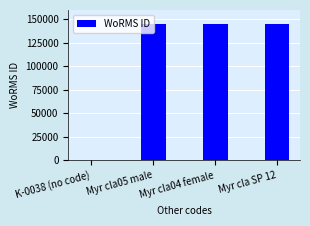

The value at Myr cla05 male is 145331. True or false?

True